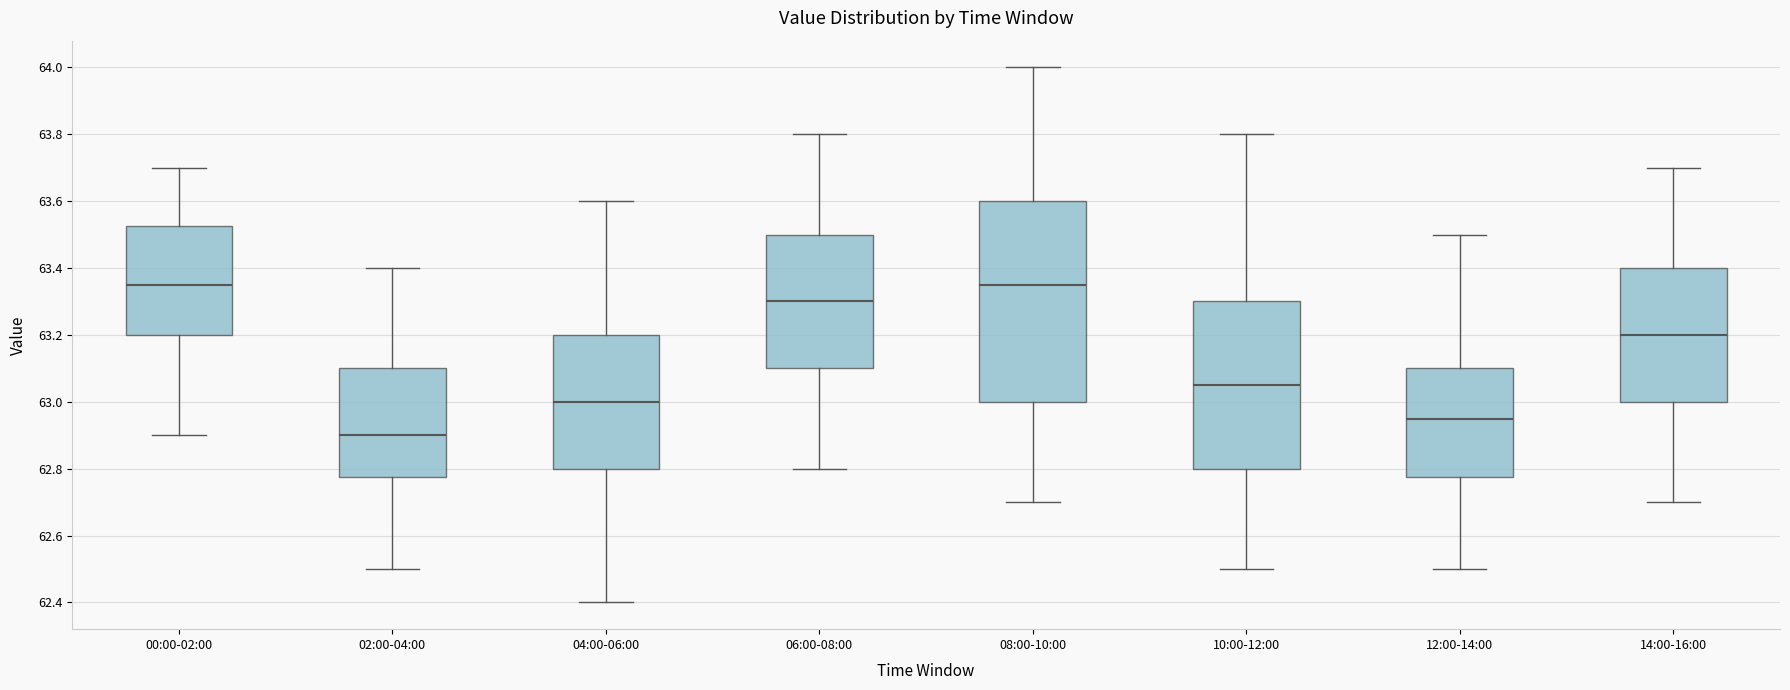

Reading left to right, read every box against the y-axis: the position of its median line, the range the box covers, and the ends of its whiskers. The values are not printed on the chart, so give them approximately, as read against the axis.

00:00-02:00: median 63.36, box 63.20 to 63.52, whiskers 62.90 to 63.70
02:00-04:00: median 62.90, box 62.78 to 63.10, whiskers 62.50 to 63.40
04:00-06:00: median 63.00, box 62.80 to 63.20, whiskers 62.40 to 63.60
06:00-08:00: median 63.30, box 63.10 to 63.50, whiskers 62.80 to 63.80
08:00-10:00: median 63.36, box 63.00 to 63.60, whiskers 62.70 to 64.00
10:00-12:00: median 63.06, box 62.80 to 63.30, whiskers 62.50 to 63.80
12:00-14:00: median 62.96, box 62.78 to 63.10, whiskers 62.50 to 63.50
14:00-16:00: median 63.20, box 63.00 to 63.40, whiskers 62.70 to 63.70